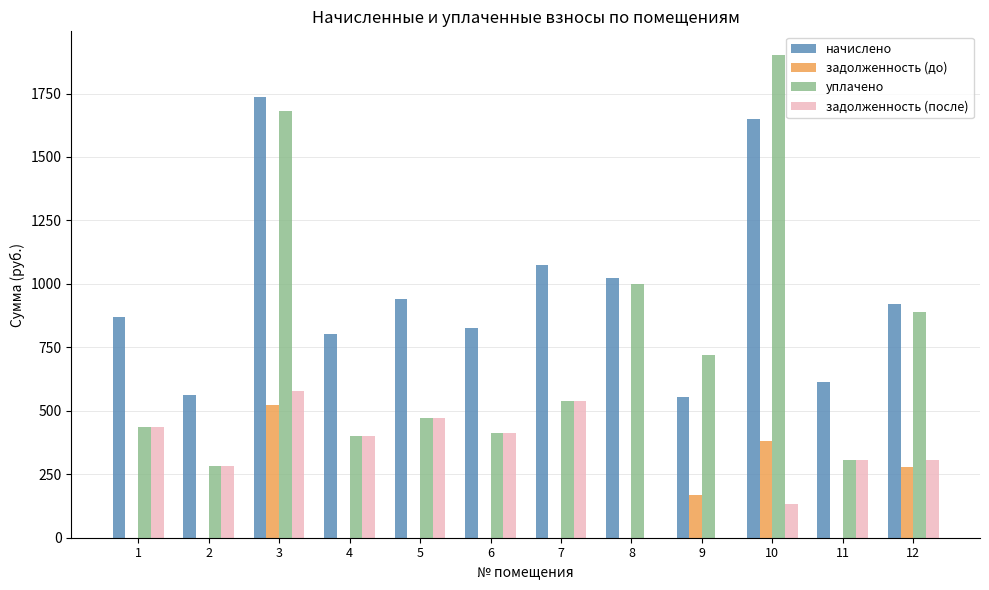

What is the maximum value shown in the chart?

1900.0